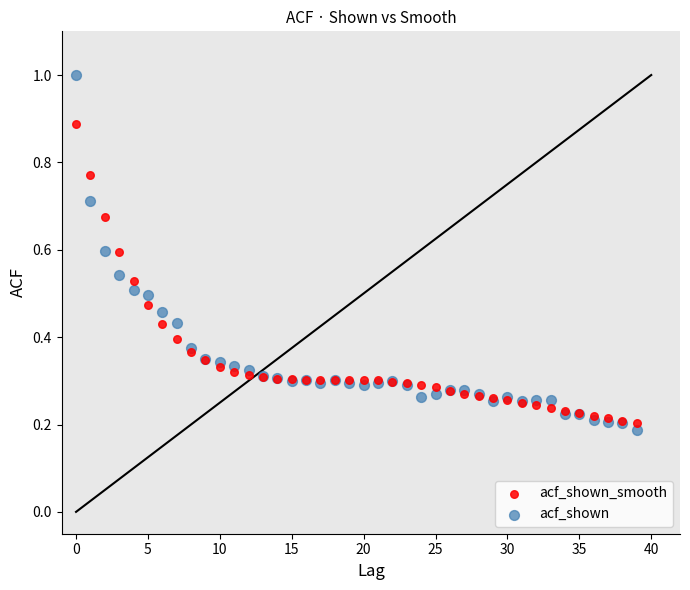

What are all the series names shown in the legend?

acf_shown_smooth, acf_shown